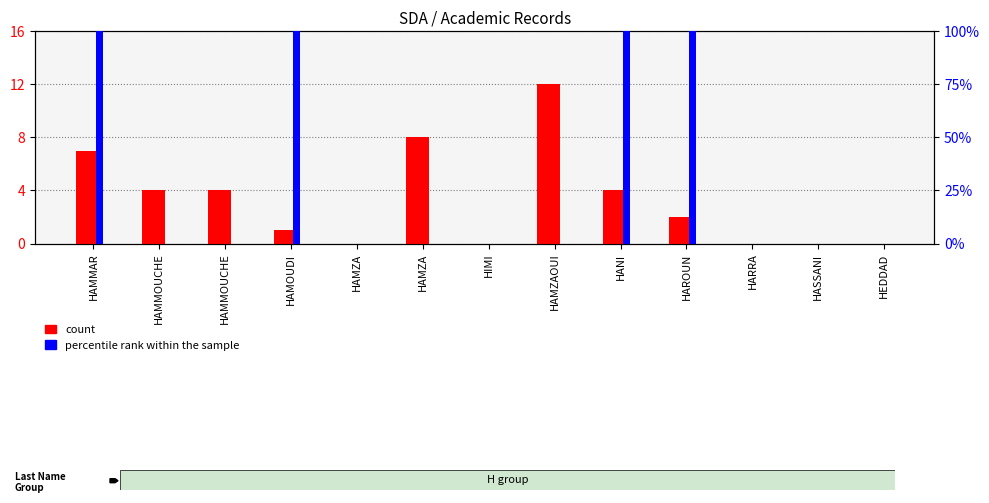

Rank the series at HAMMOUCHE from highest to lowest value.

count, percentile rank within the sample